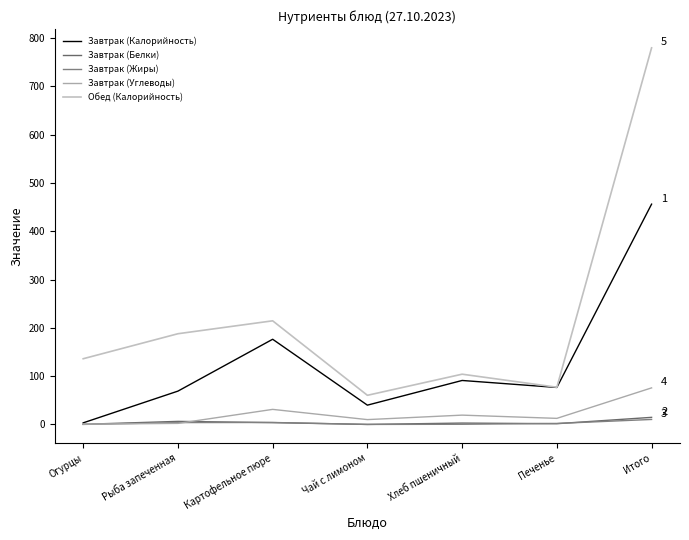

Which series has the largest range (max minus min)?

Обед (Калорийность)